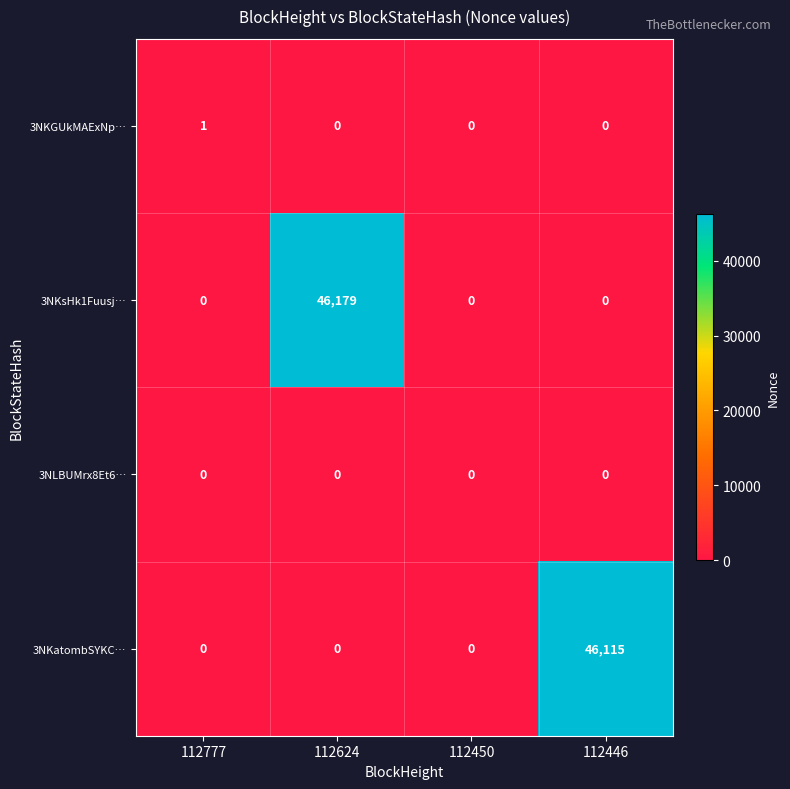

Reading right to left, extract all data points from this chart.

3NKGUkMAExNp…: 0	0	0	1
3NKsHk1Fuusj…: 0	0	46179	0
3NLBUMrx8Et6…: 0	0	0	0
3NKatombSYKC…: 46115	0	0	0